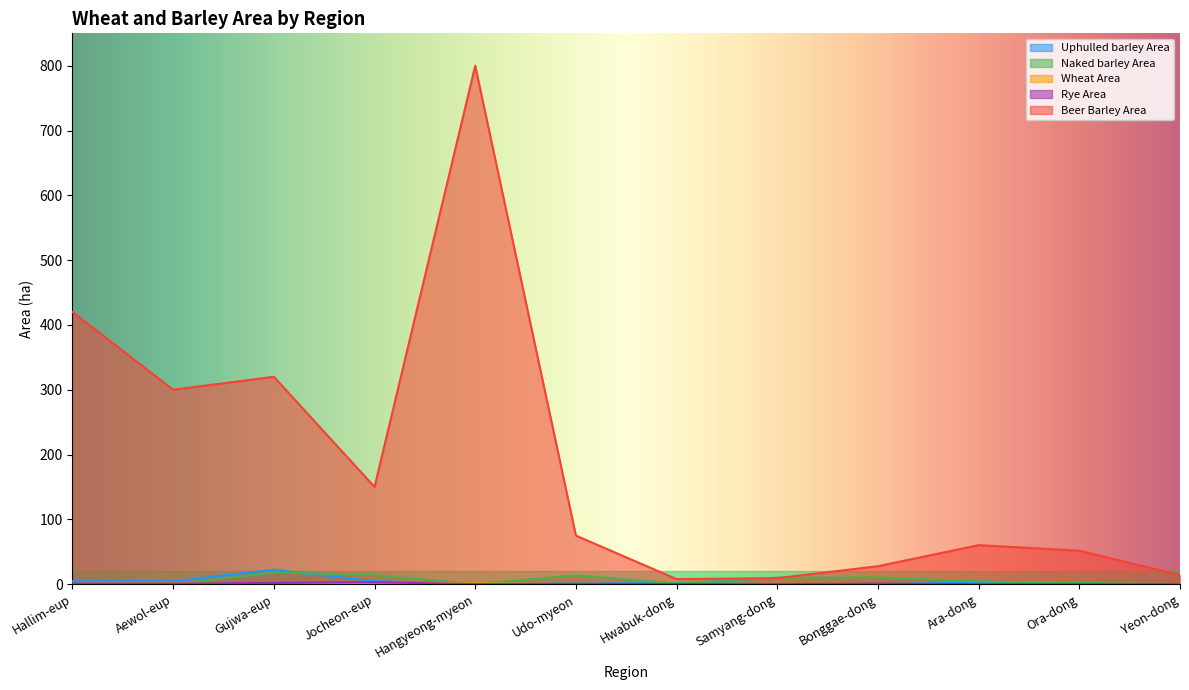

True or false: Uphulled barley Area has a value of 0.0 at Bonggae-dong.

True